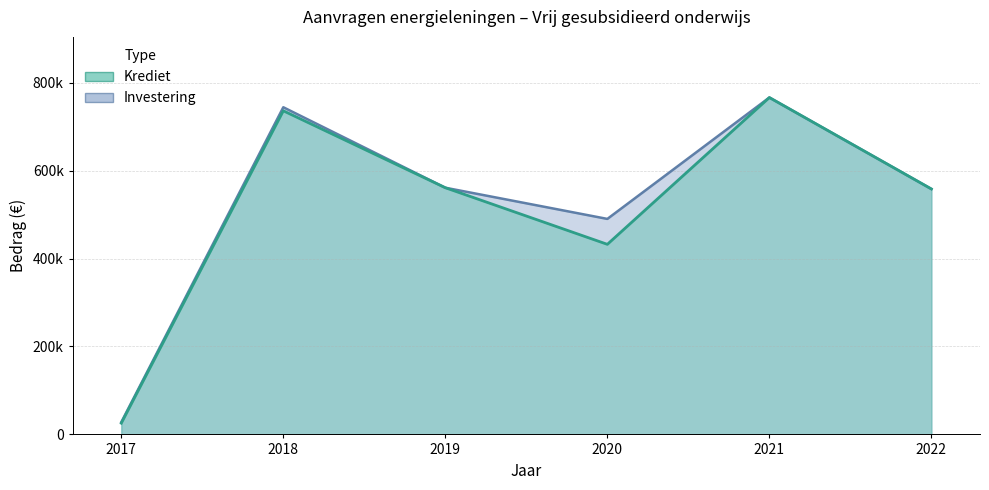

True or false: Krediet has a value of 561106.9 at 2019.

True